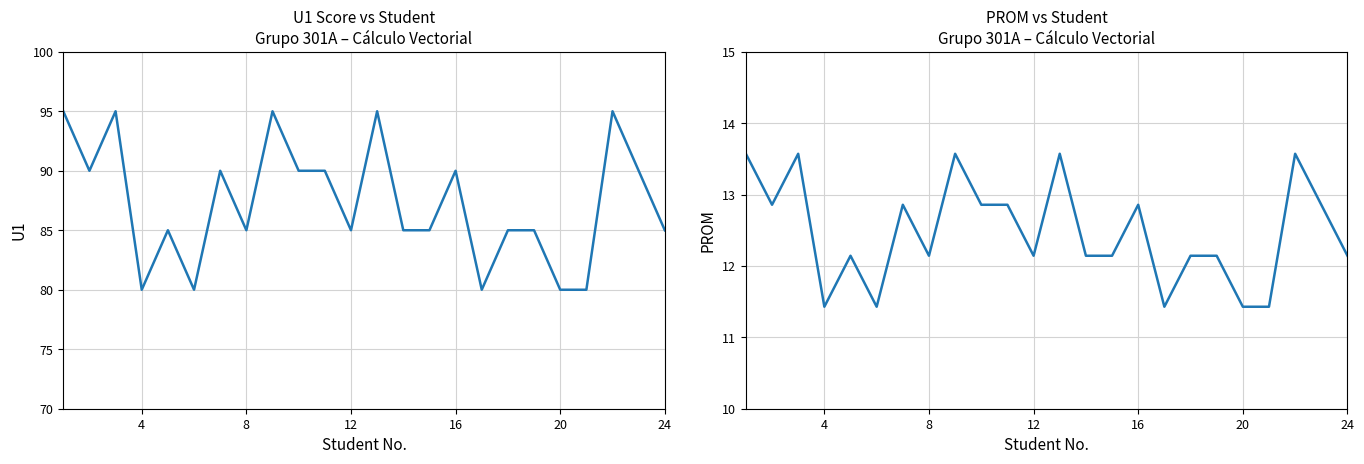

What are all the series names shown in the legend?

U1, PROM